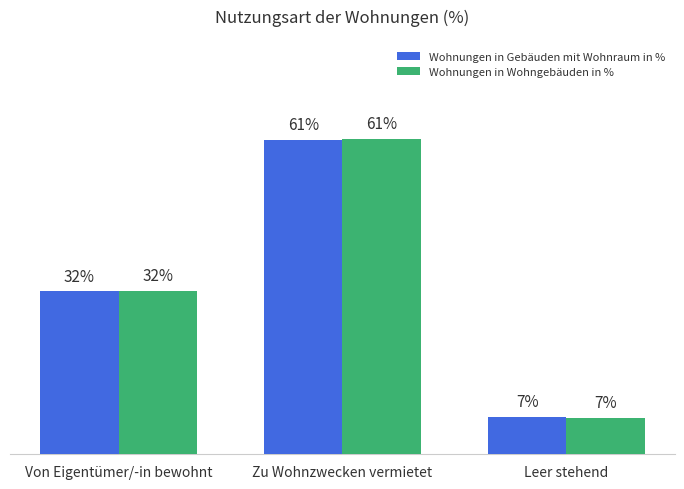

Which category has the lowest value in the Wohnungen in Wohngebäuden in % series?

Leer stehend